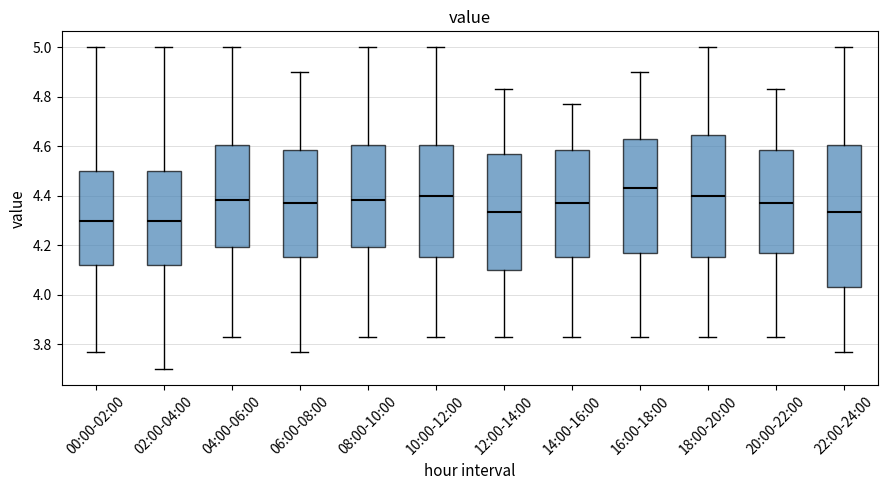

Which box is the tallest, from its lower edge to its upper edge?

22:00-24:00